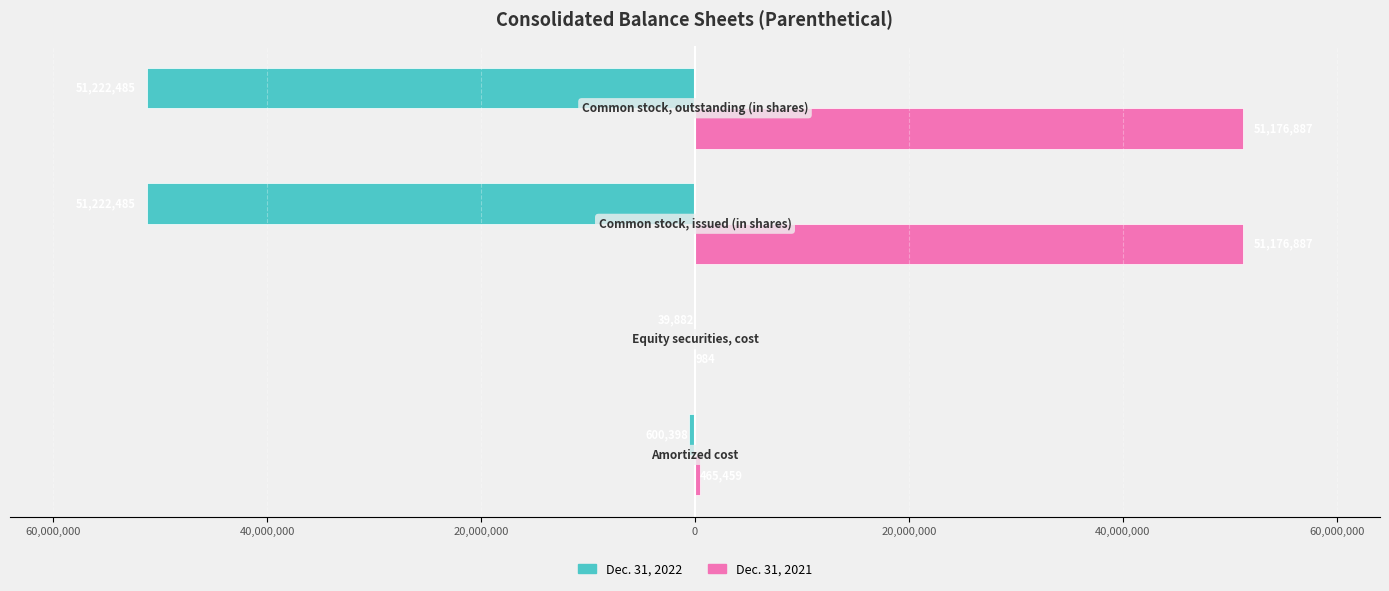

Which series has the largest total across all categories?

Dec. 31, 2021